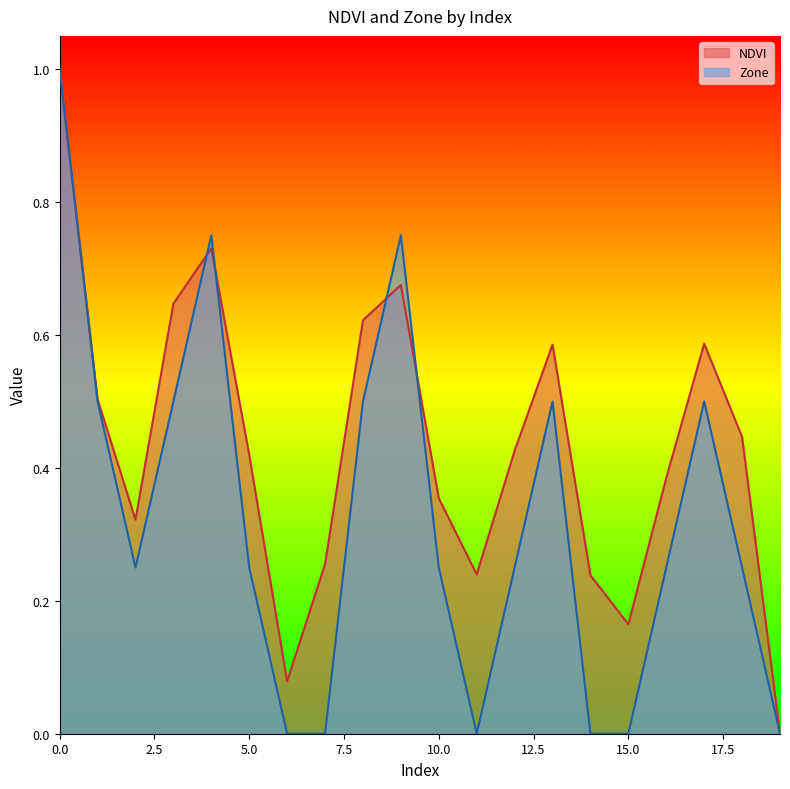

How many lines are shown in the chart?

2